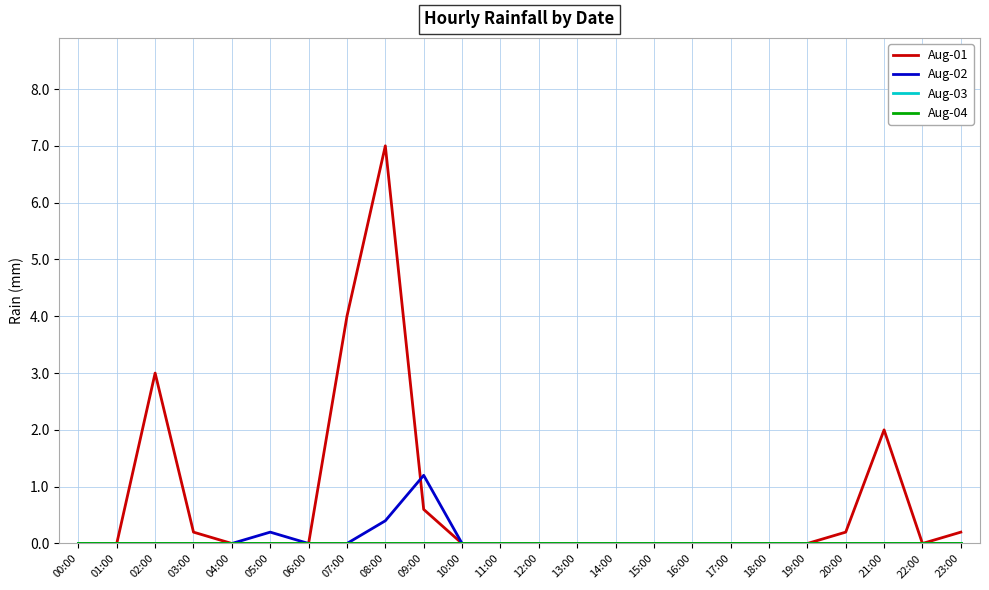

Does the chart have visible grid lines?

Yes